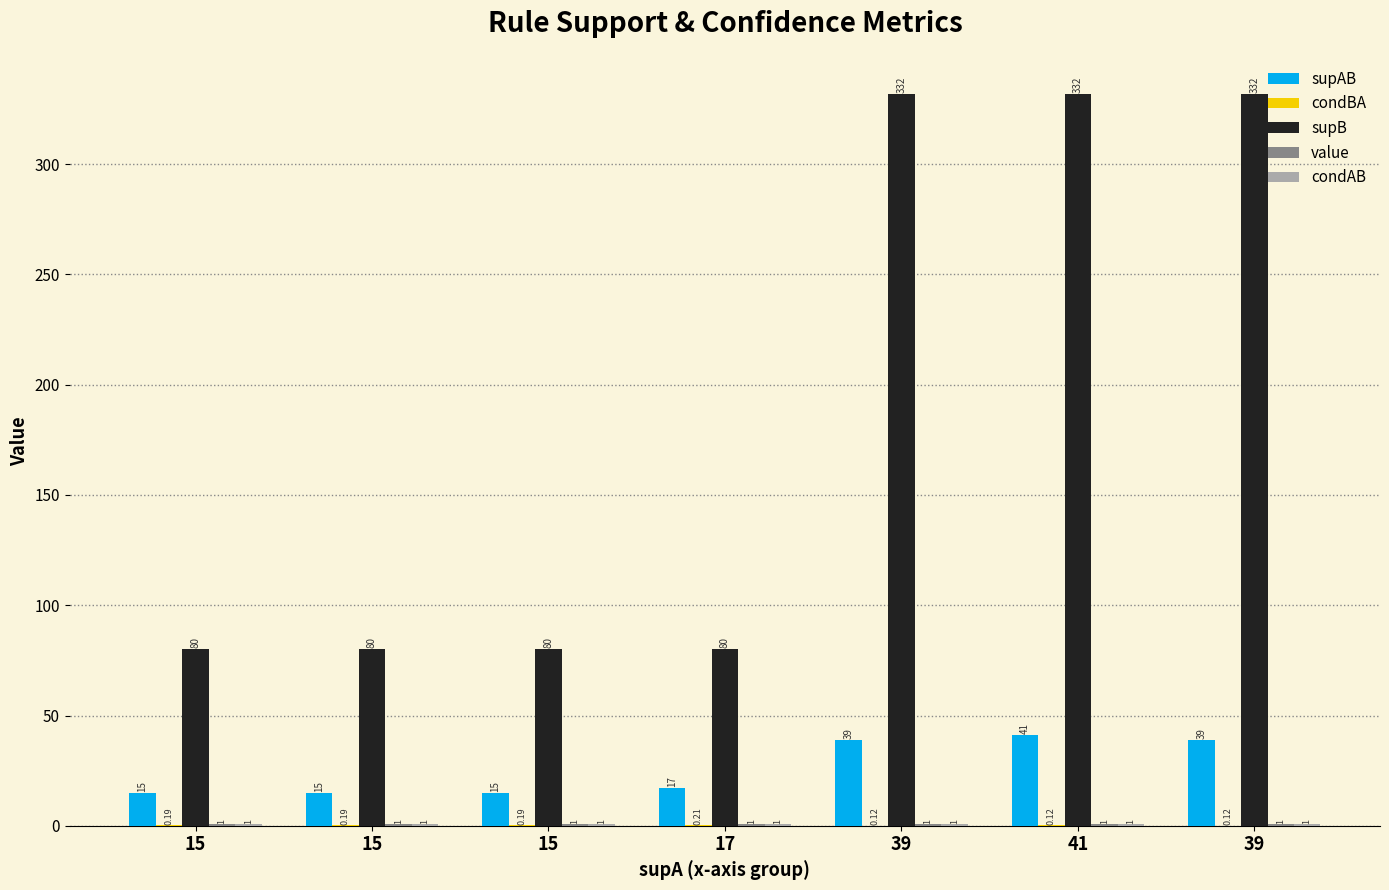

Reading left to right, list all the values displayed in this chart.

supAB: 15=15.0	15=15.0	15=15.0	17=17.0	39=39.0	41=41.0	39=39.0
condBA: 15=0.2	15=0.2	15=0.2	17=0.2	39=0.1	41=0.1	39=0.1
supB: 15=80.0	15=80.0	15=80.0	17=80.0	39=332.0	41=332.0	39=332.0
value: 15=1.0	15=1.0	15=1.0	17=1.0	39=1.0	41=1.0	39=1.0
condAB: 15=1.0	15=1.0	15=1.0	17=1.0	39=1.0	41=1.0	39=1.0